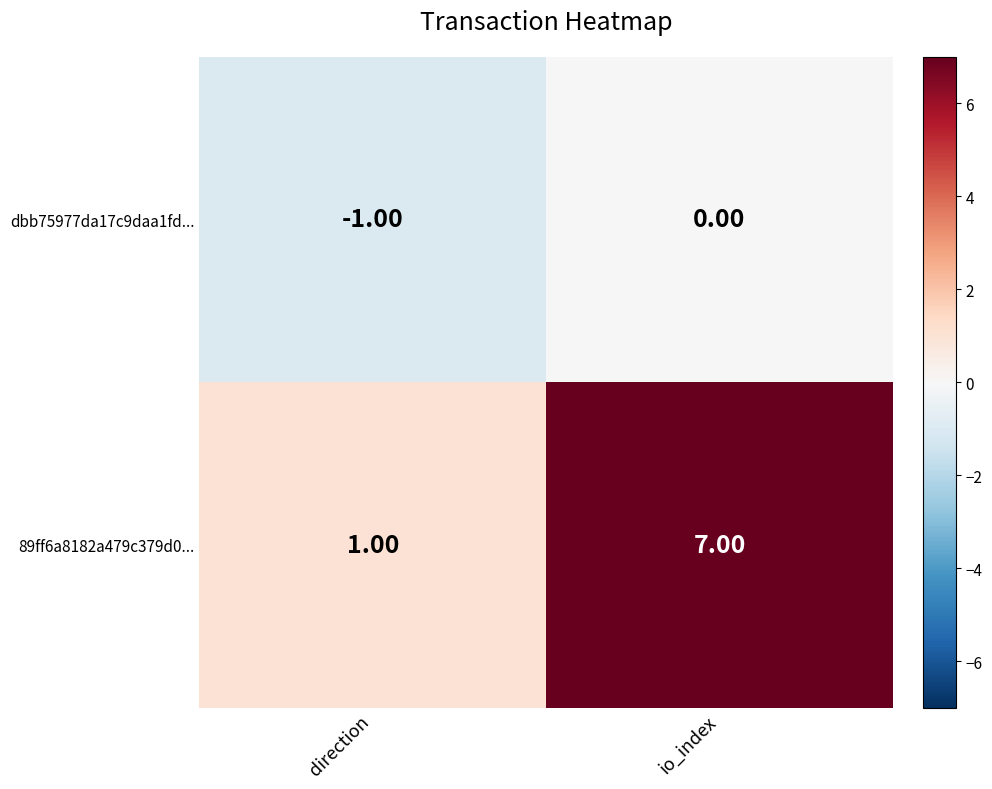

At which category does the chart reach its peak across all series?

io_index